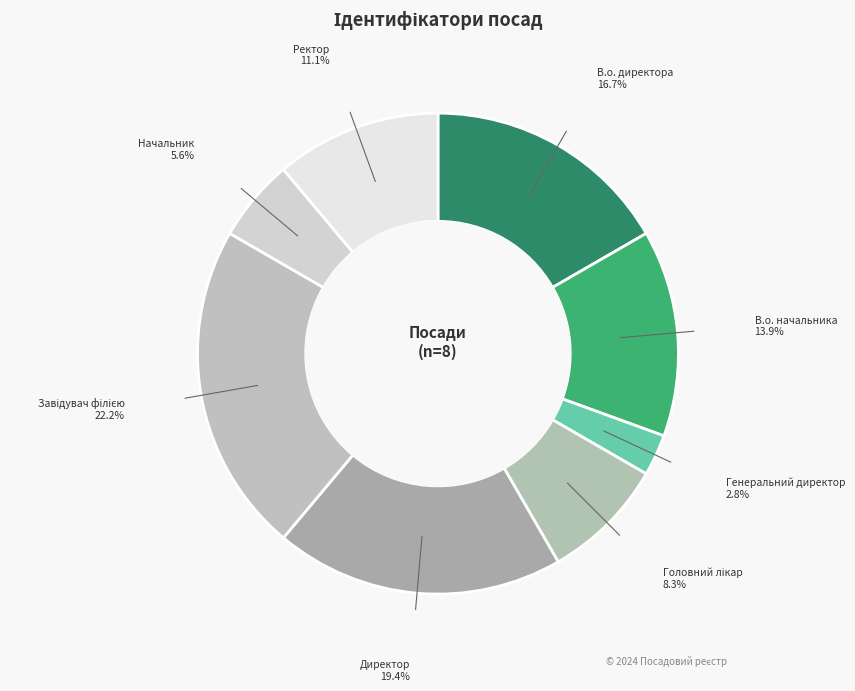

How many slices are in this pie chart?

8